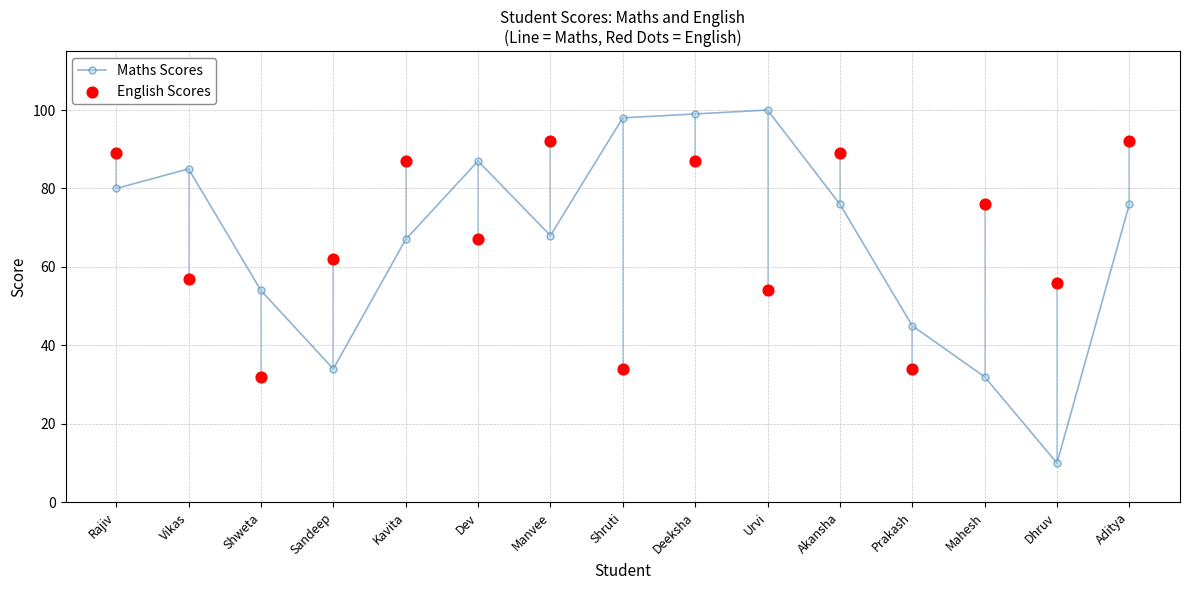

Is the value of English Scores at Prakash greater than the value of Maths Scores at Manvee?

No